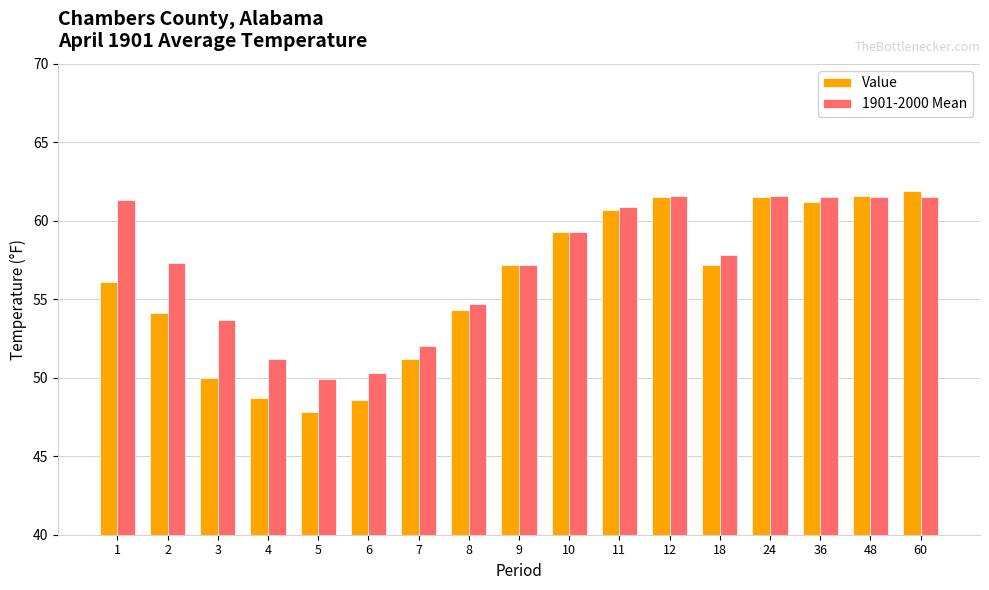

What is the highest value of the Value series?

61.9